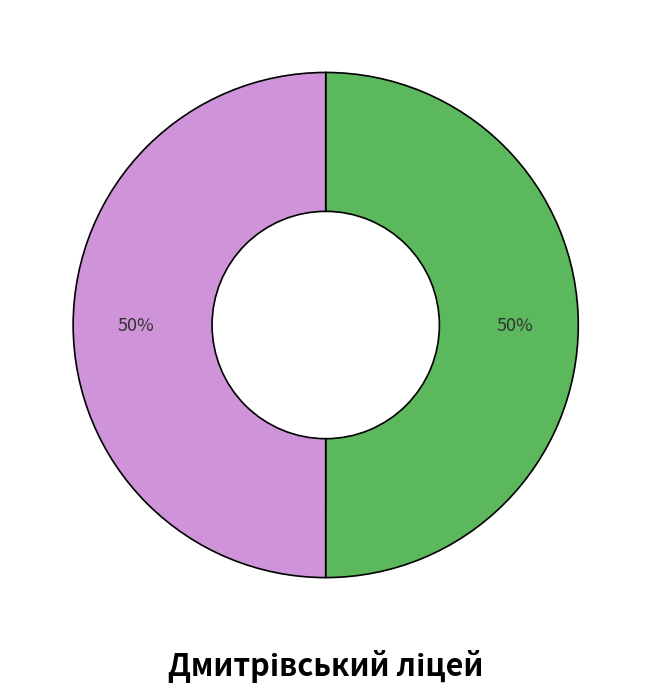

To the nearest percent, what is the average slice percentage?

50%